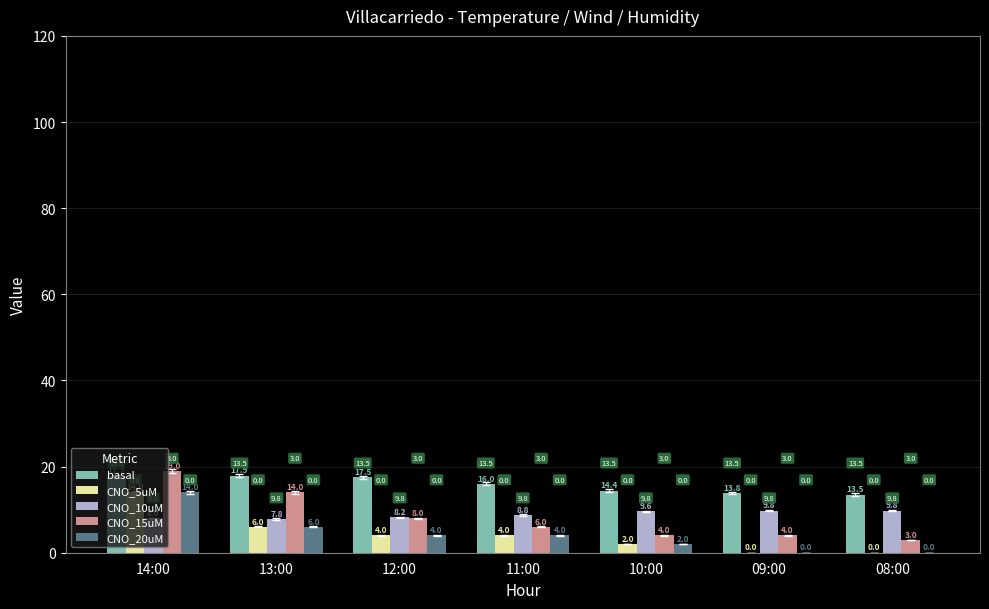

Which series has the largest total across all categories?

basal